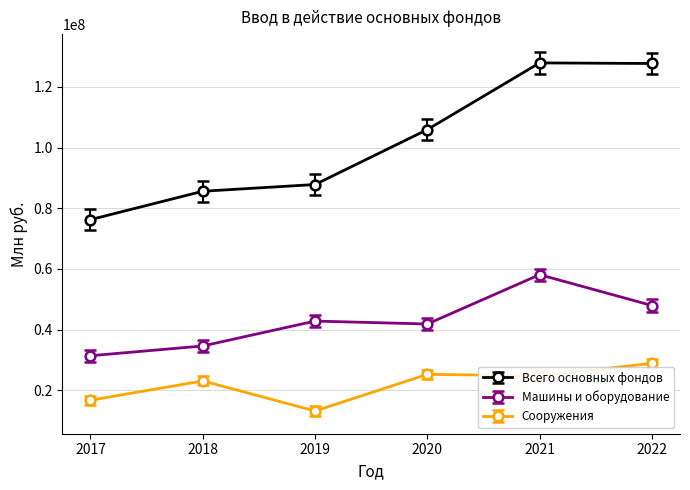

True or false: Сооружения has a value of 6593236 at 2020.

False